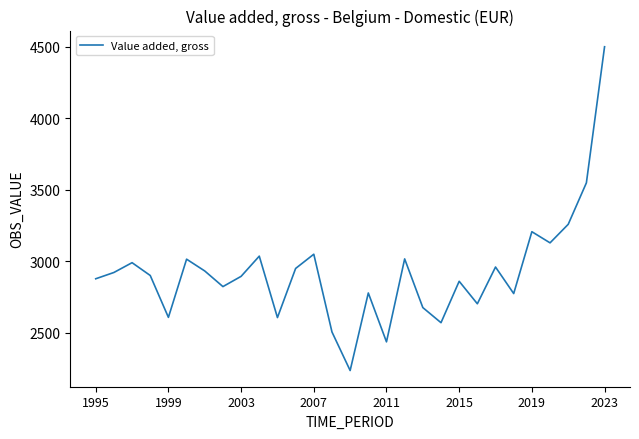

What is the difference between the maximum and minimum values?

2265.9